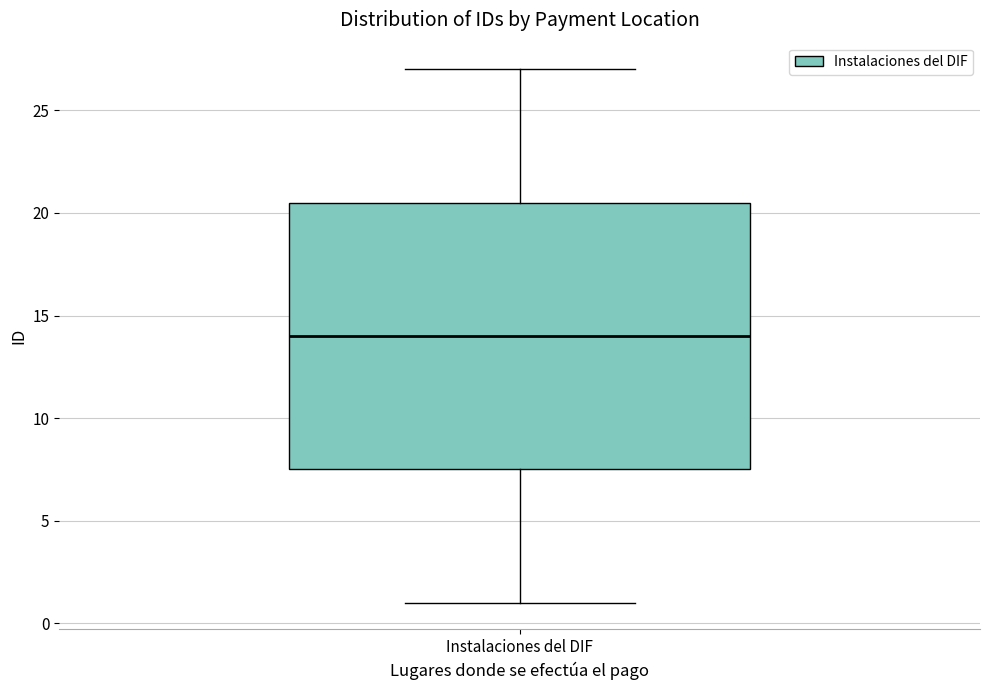

Read this box plot against the y-axis: the position of the median line, the range covered by the box, and the ends of both whiskers. The values are not printed on the chart, so give them approximately, as read against the axis.

median 14.0, box 7.5 to 20.5, whiskers 1.0 to 27.0